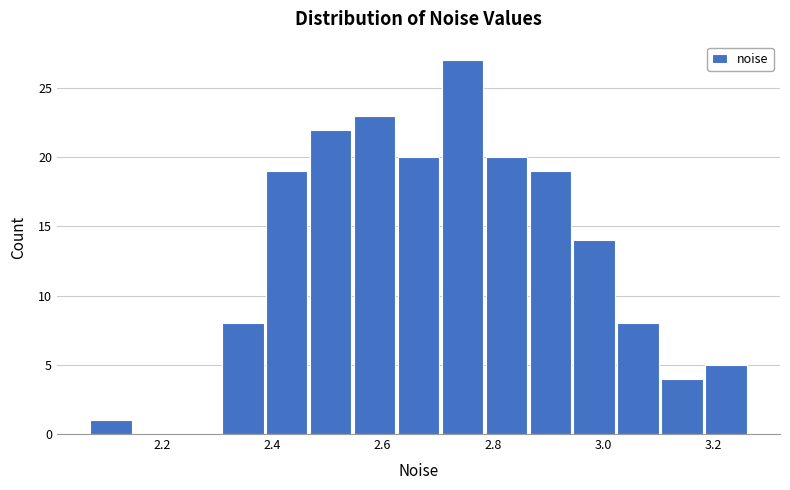

Read against the x-axis, roughly where is the centre of the tallest bar?

2.74